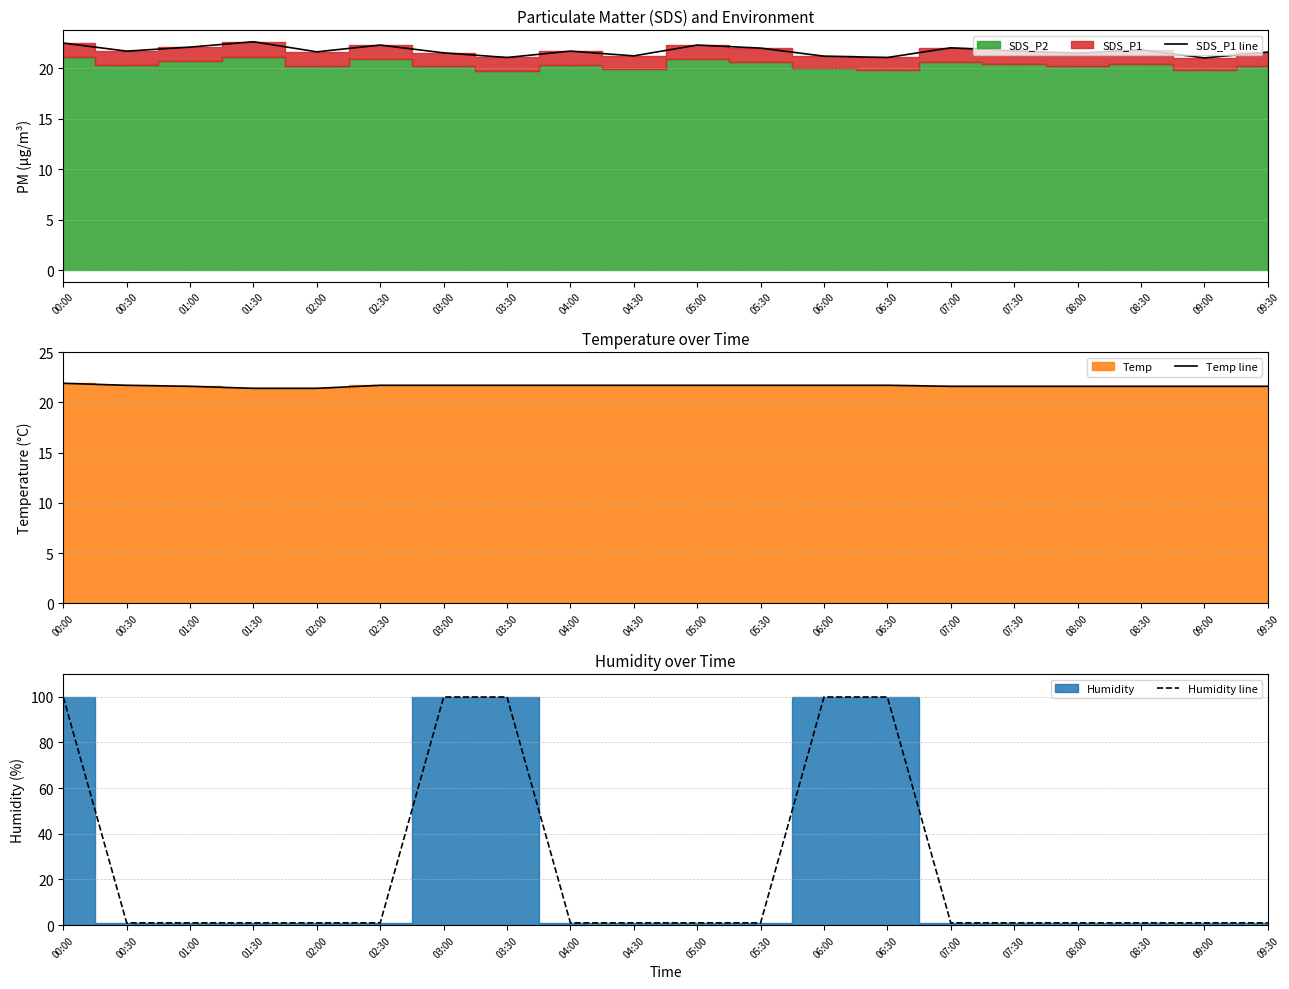

Where is the first local minimum for SDS_P1 line?

00:30